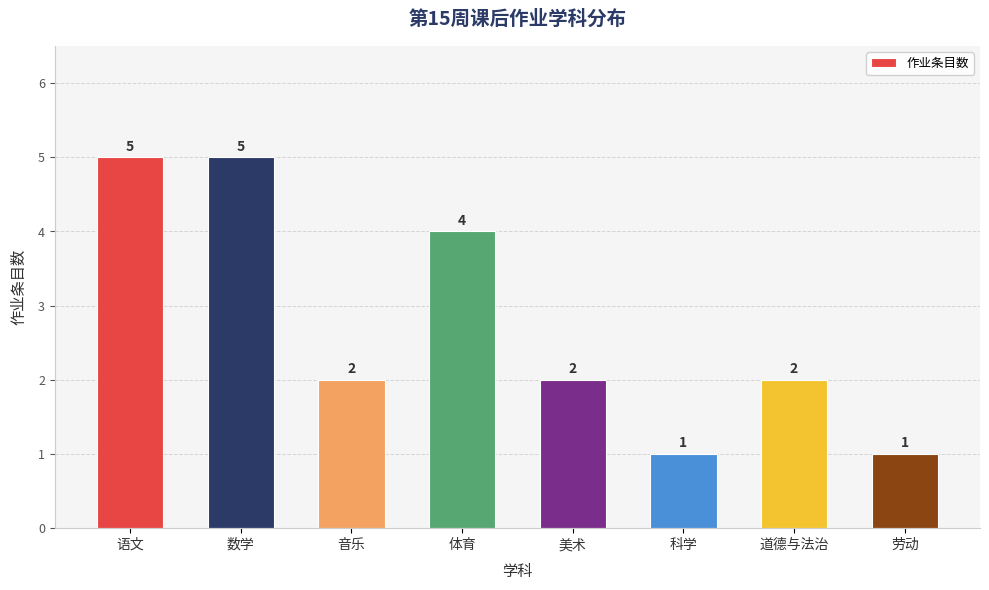

Reading right to left, list all the values displayed in this chart.

劳动=1	道德与法治=2	科学=1	美术=2	体育=4	音乐=2	数学=5	语文=5